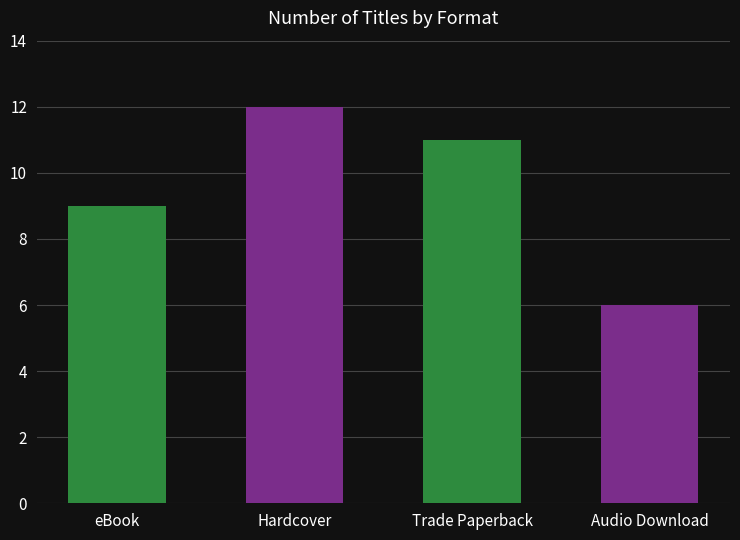

Reading right to left, transcribe all the data shown in this chart.

6	11	12	9